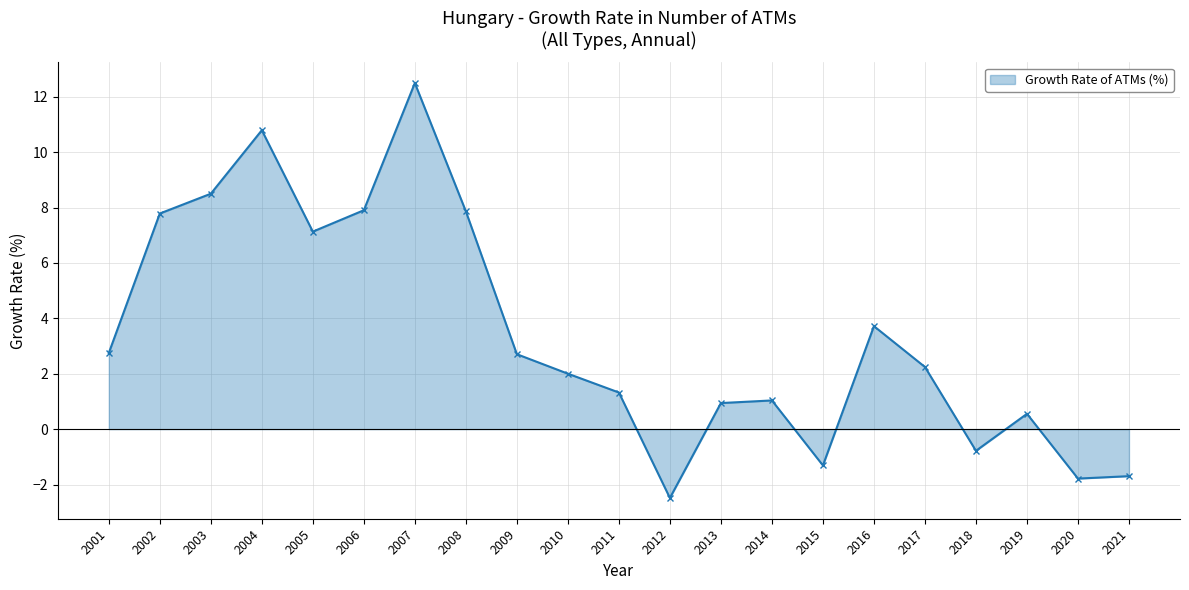

How many values are below zero?

5